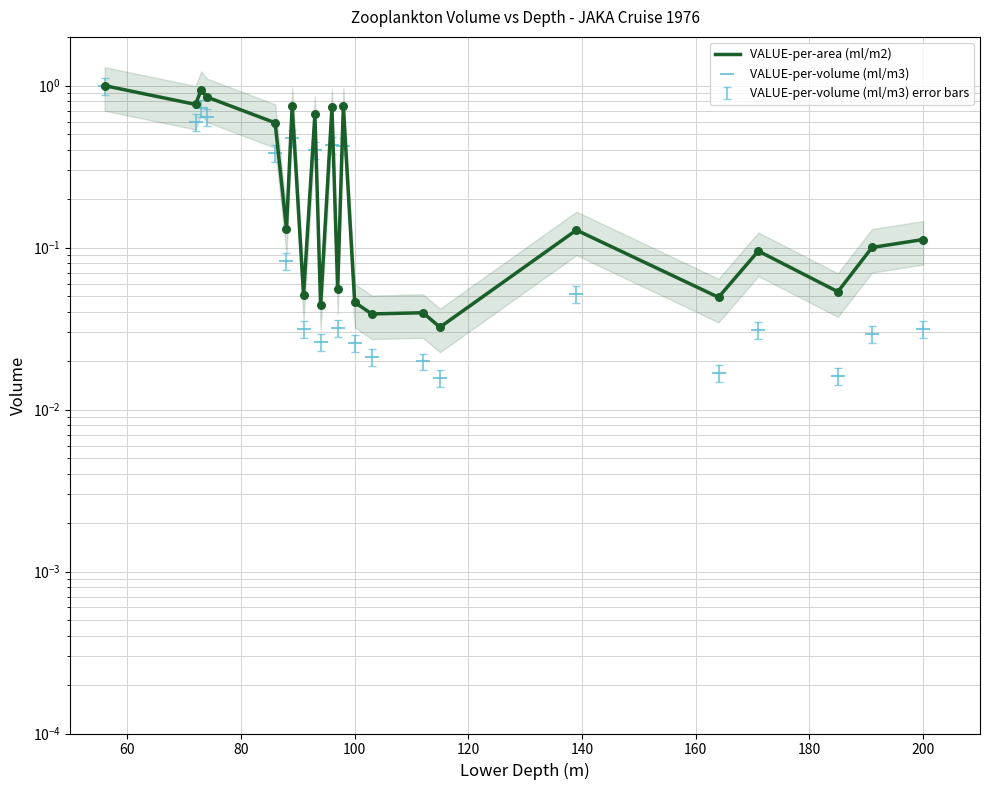

Which series has the largest Y range (max minus min)?

VALUE-per-volume (ml/m3)